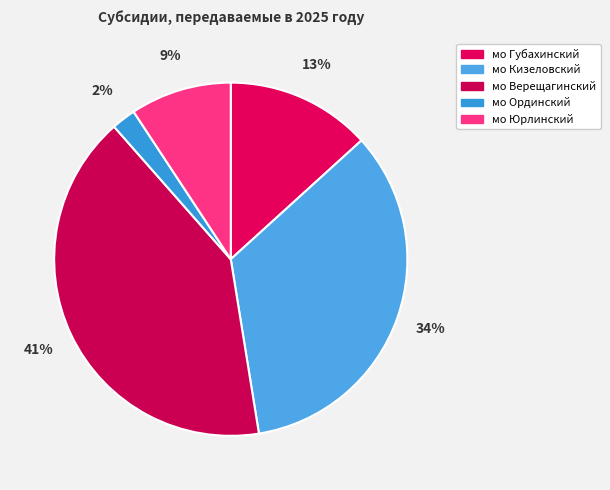

Does мо Юрлинский represent more than half of the total?

No